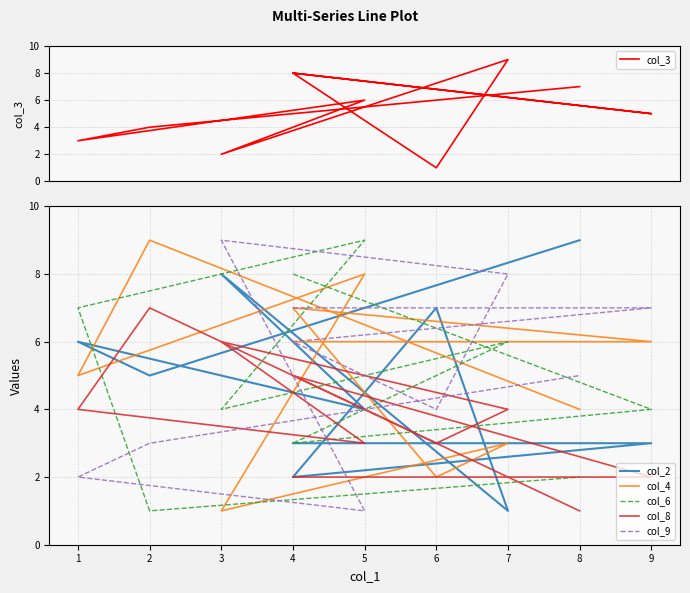

How many data points in col_6 are above 5?

4